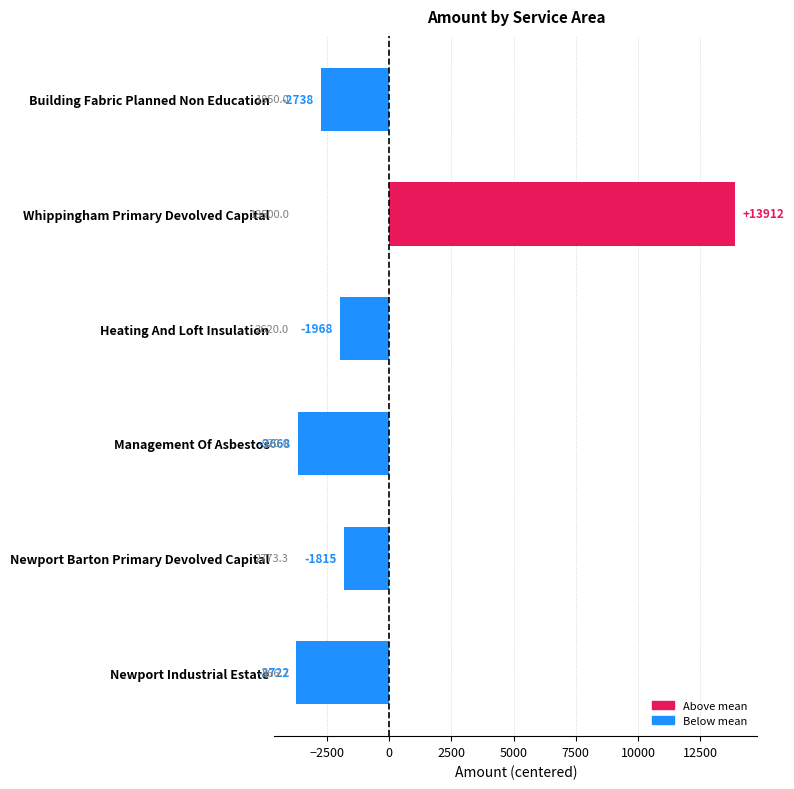

How many positive values are there?

1